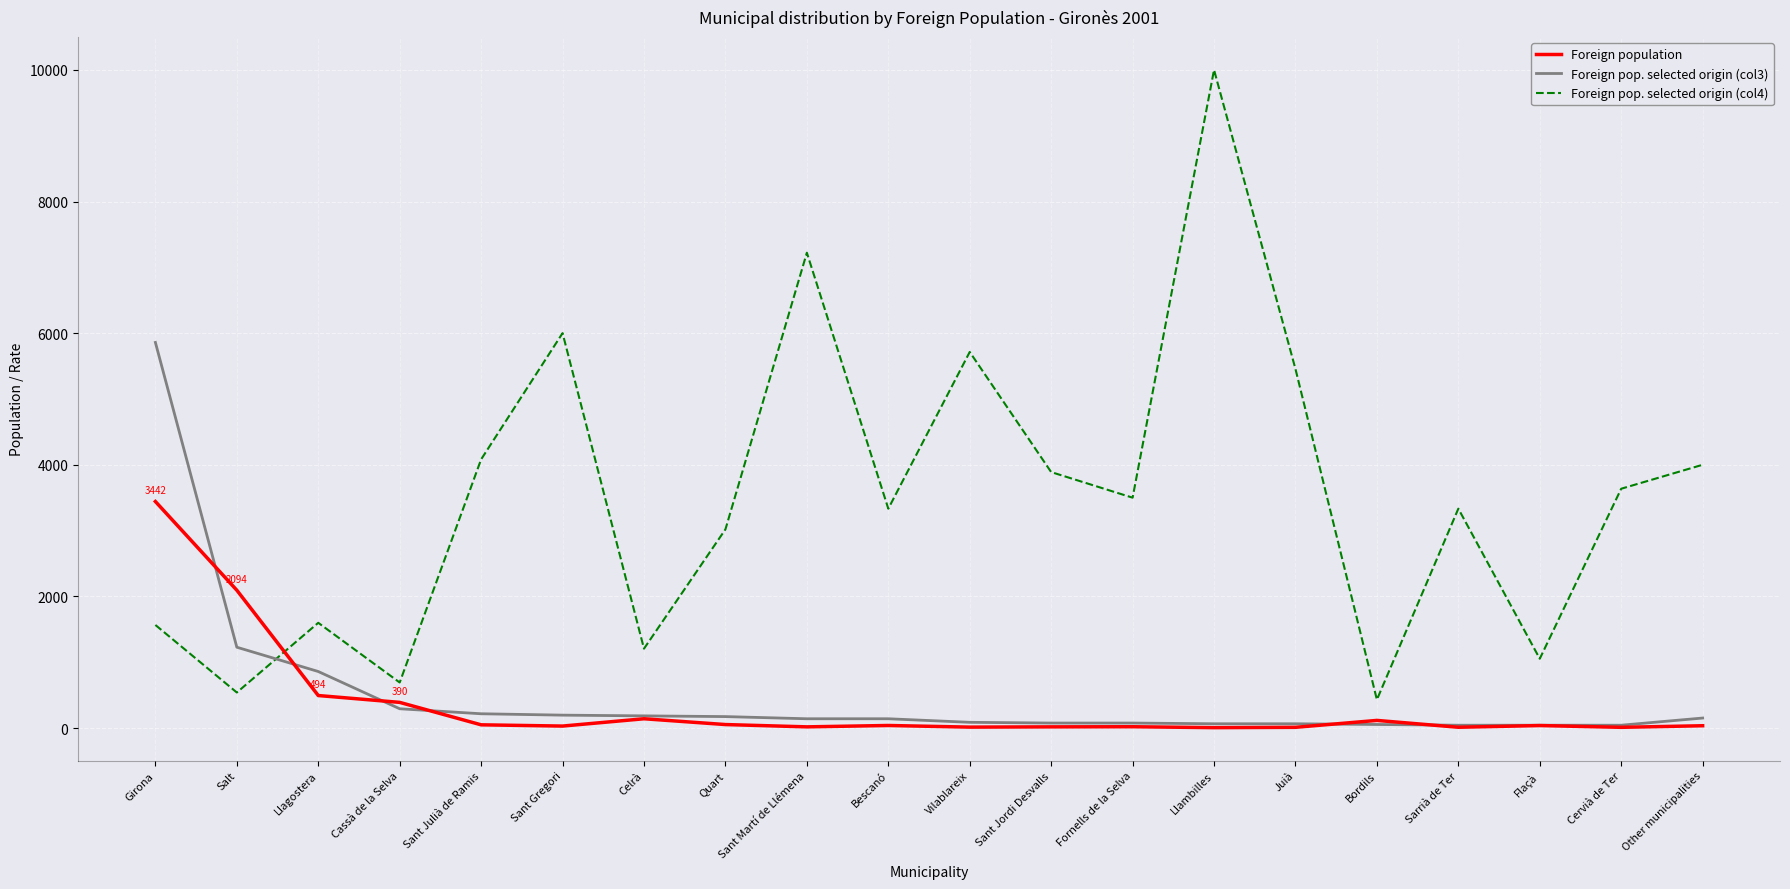

List the series in order of their peak value, lowest first.

Foreign population, Foreign pop. selected origin (col3), Foreign pop. selected origin (col4)